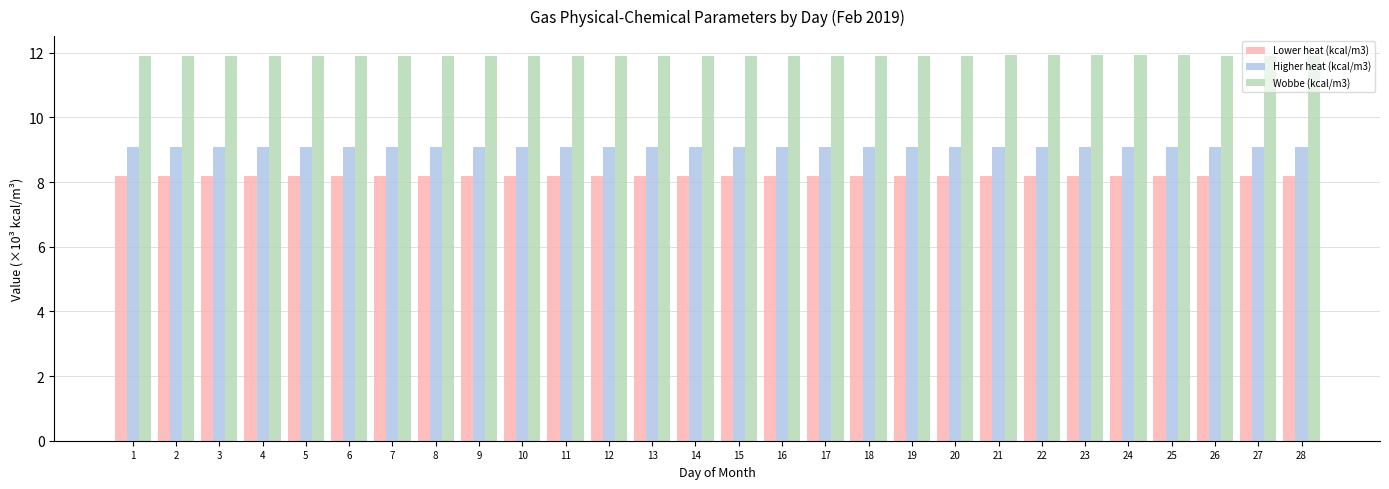

What are all the series names shown in the legend?

Lower heat (kcal/m3), Higher heat (kcal/m3), Wobbe (kcal/m3)